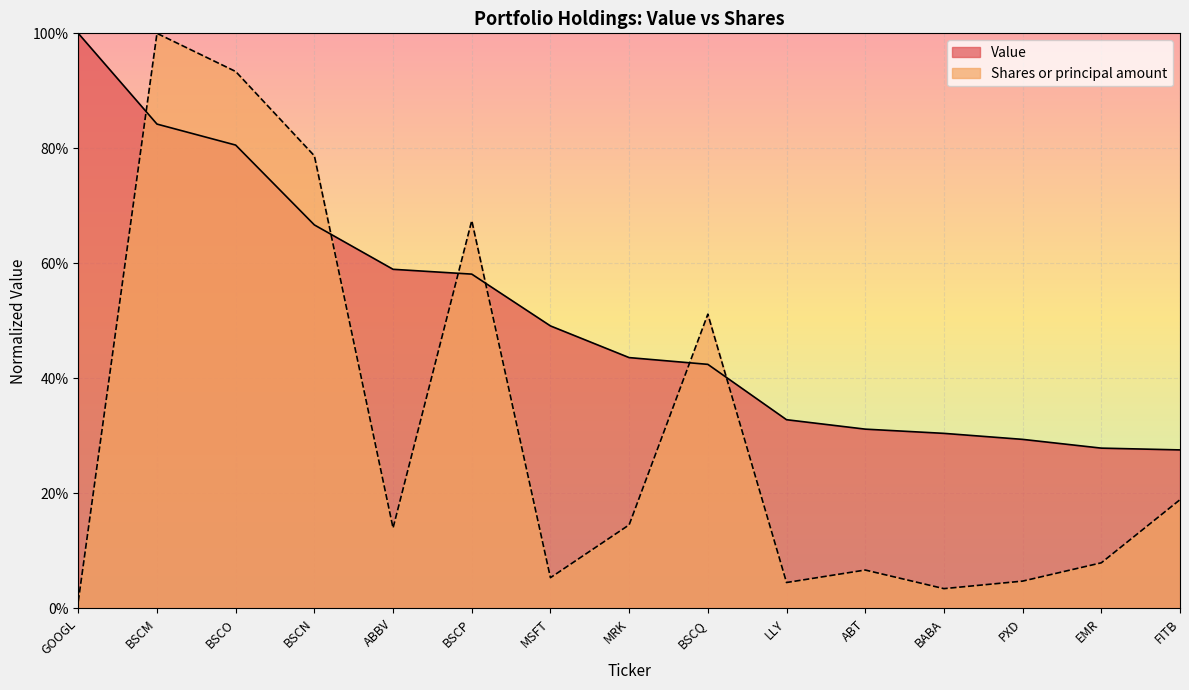

Does the chart display data point markers on the line(s)?

No